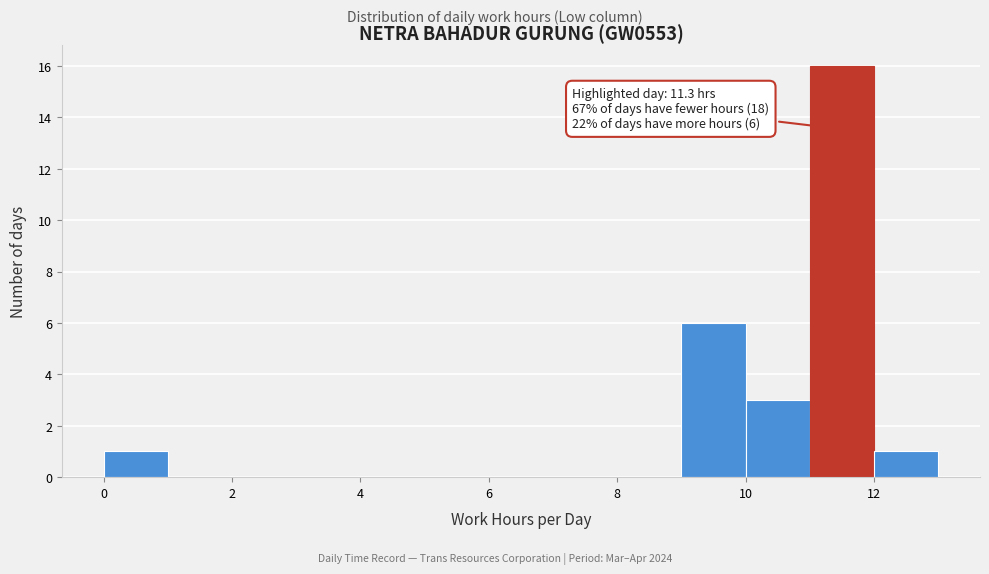

Over which range of the x-axis is the bar tallest?

11 to 12